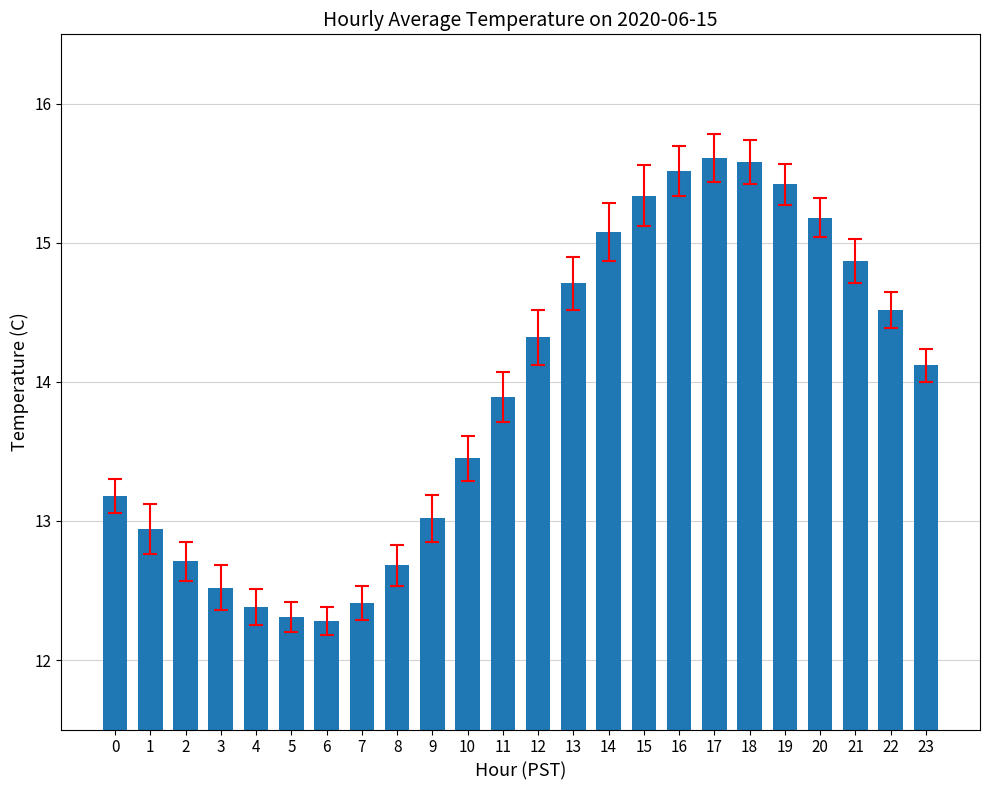

What is the maximum value shown in the chart?

15.6